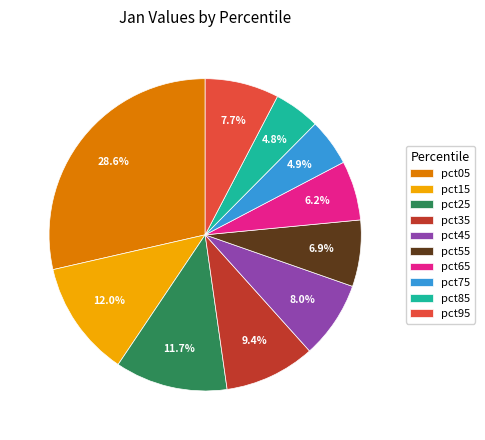

True or false: pct85 accounts for 16% of the total.

False